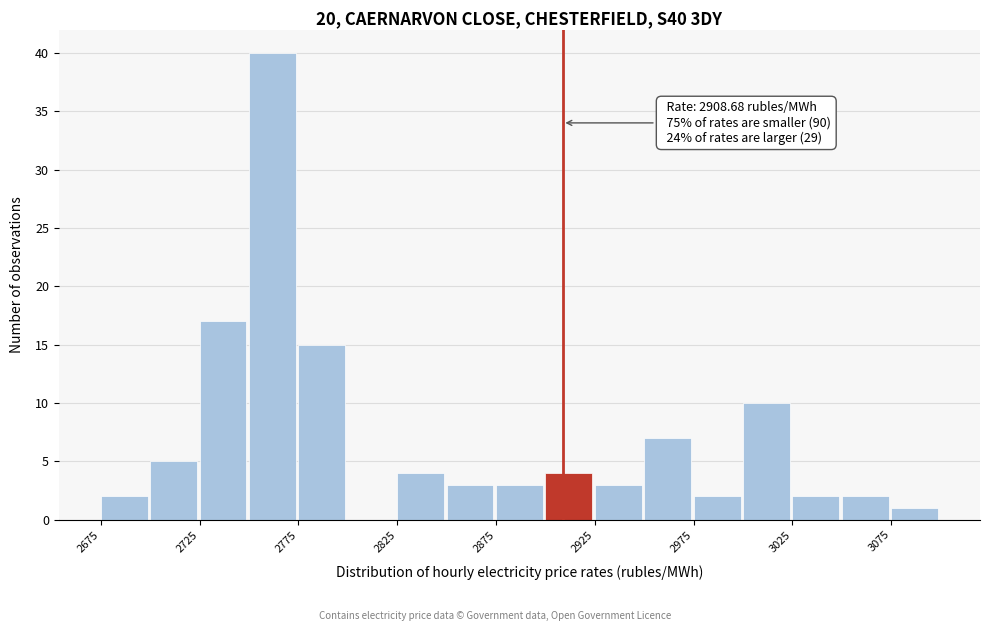

Over which range of the x-axis is the bar tallest?

2750 to 2775